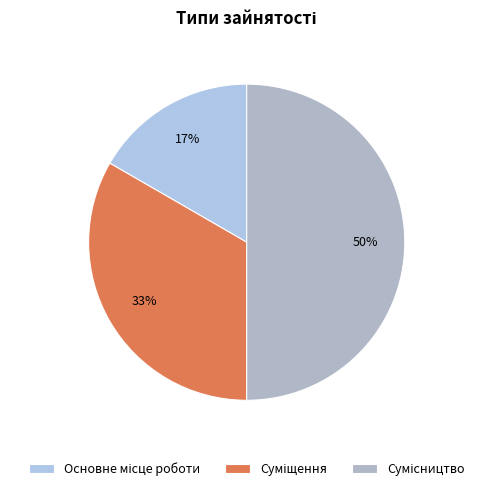

Does any single category account for the majority?

No